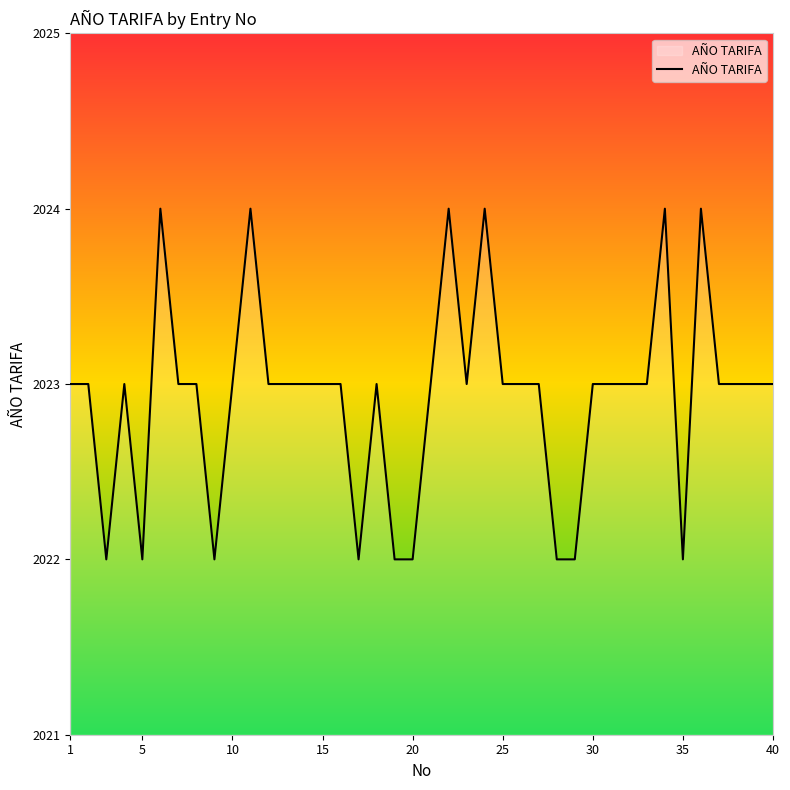

What is the smallest value displayed?

2022